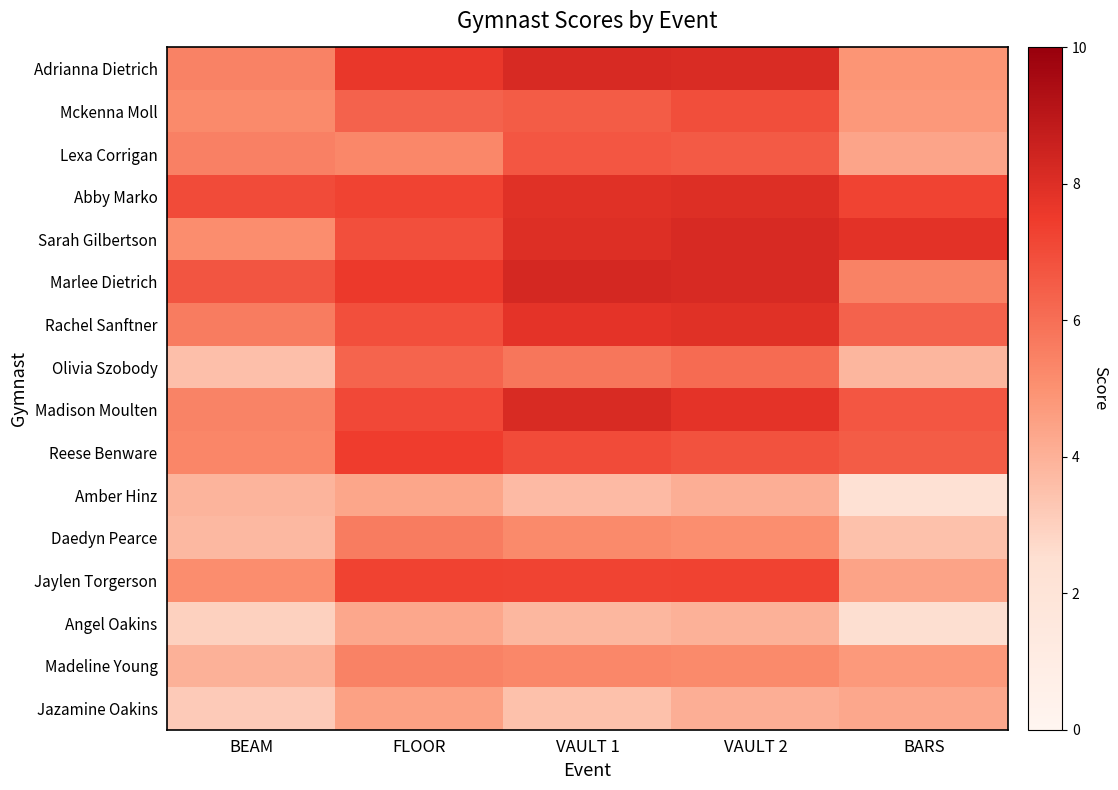

Which has a higher value, VAULT 2 or BARS?

VAULT 2